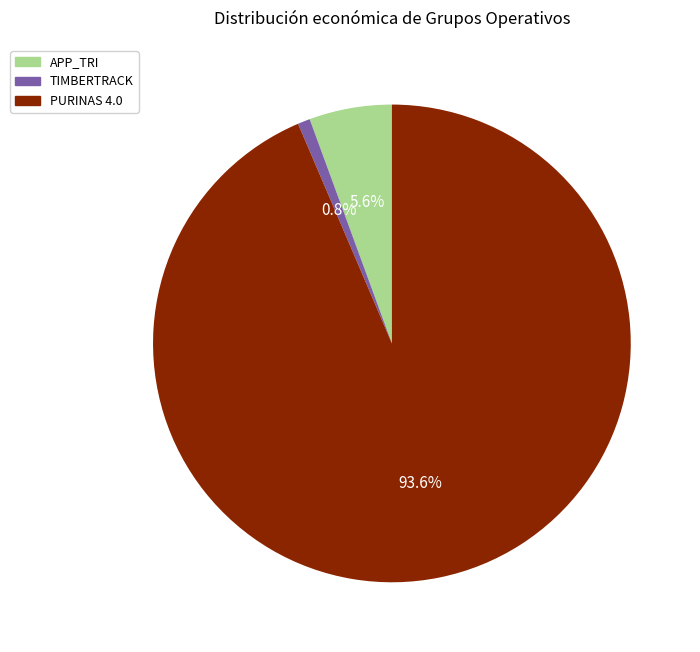

Which category has the biggest portion of the pie?

PURINAS 4.0